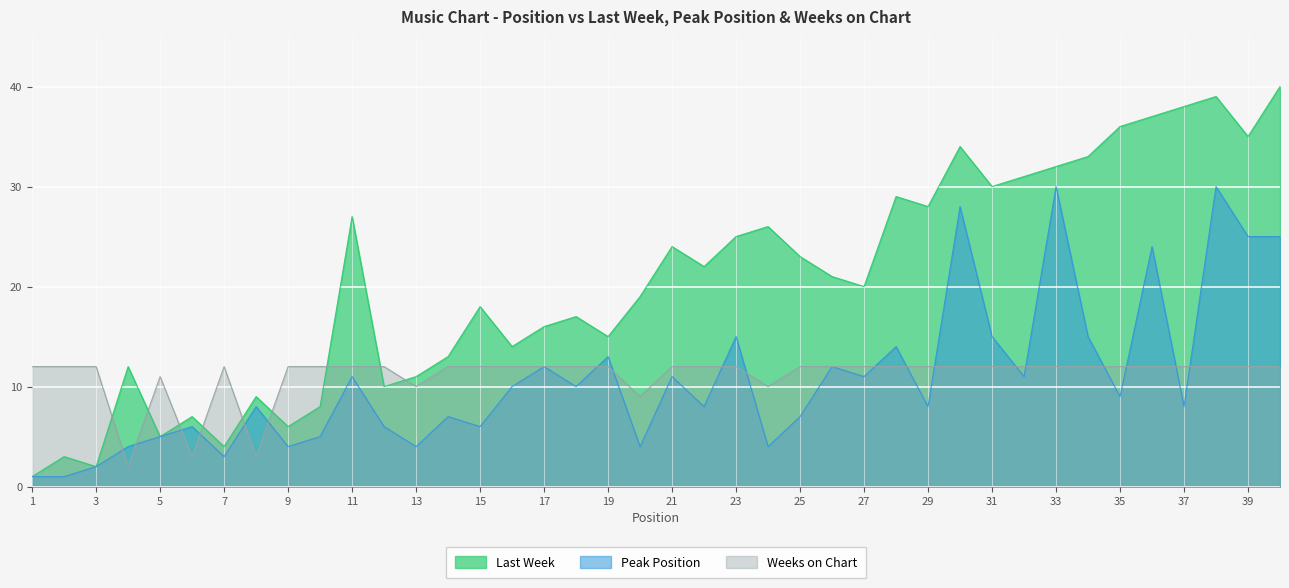

How many lines are shown in the chart?

3